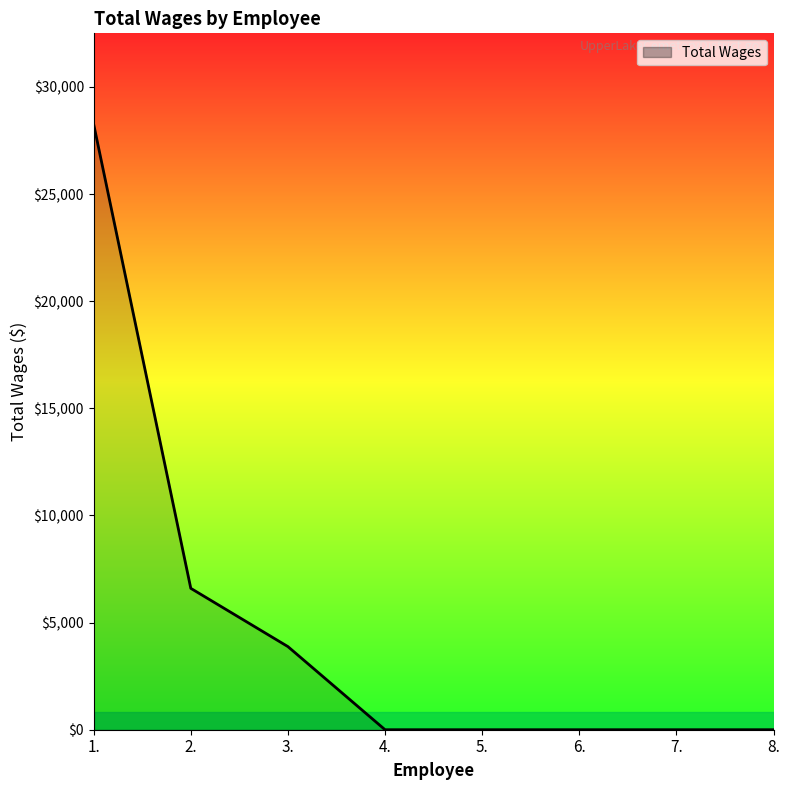

Does the chart display data point markers on the line(s)?

No